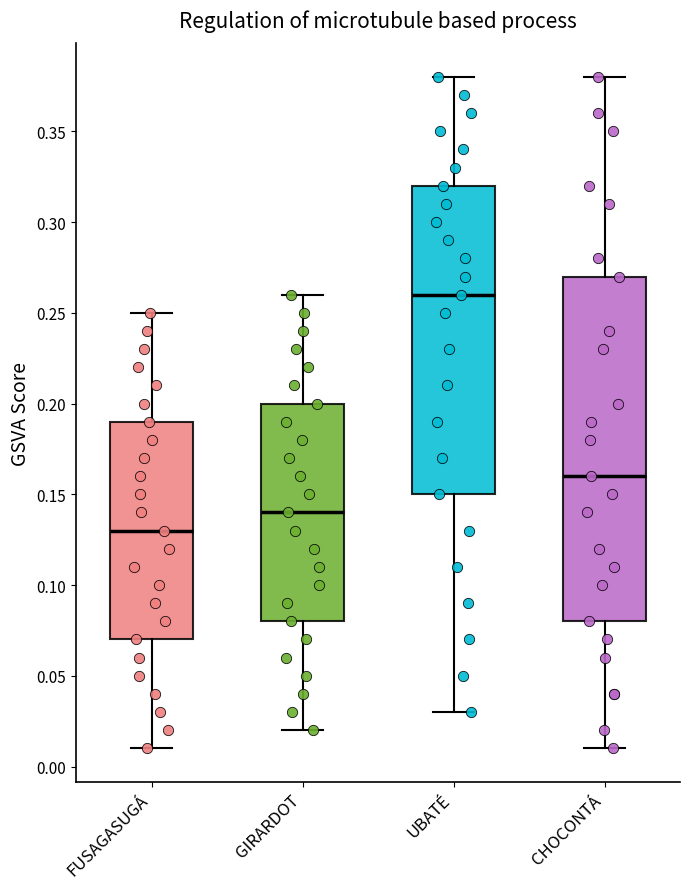

Reading left to right, transcribe this box plot: for each box, give where its median line is, the range the box spans, and where its two whiskers end, as read against the y-axis. The values are not printed on the chart, so give them approximately, as read against the axis.

FUSAGASUGÁ: median 0.13, box 0.07 to 0.19, whiskers 0.01 to 0.25
GIRARDOT: median 0.14, box 0.08 to 0.20, whiskers 0.02 to 0.26
UBATÉ: median 0.26, box 0.15 to 0.32, whiskers 0.03 to 0.38
CHOCONTÁ: median 0.16, box 0.08 to 0.27, whiskers 0.01 to 0.38